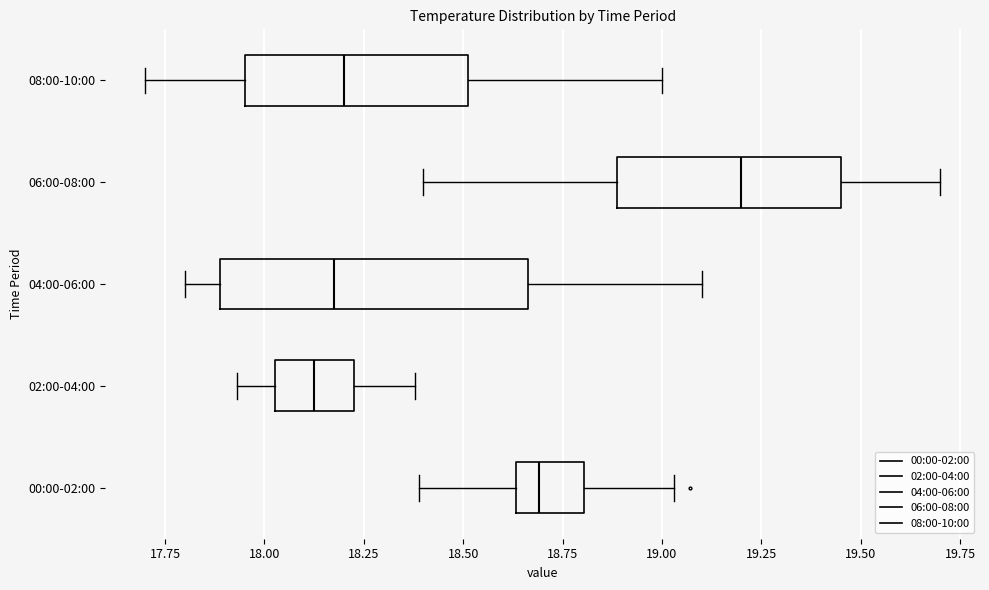

Reading bottom to top, transcribe this box plot: for each box, give where its median line is, the range the box spans, and where its two whiskers end, as read against the x-axis. The values are not printed on the chart, so give them approximately, as read against the axis.

00:00-02:00: median 18.70, box 18.65 to 18.80, whiskers 18.40 to 19.05
02:00-04:00: median 18.15, box 18.05 to 18.25, whiskers 17.95 to 18.40
04:00-06:00: median 18.20, box 17.90 to 18.65, whiskers 17.80 to 19.10
06:00-08:00: median 19.20, box 18.90 to 19.45, whiskers 18.40 to 19.70
08:00-10:00: median 18.20, box 17.95 to 18.50, whiskers 17.70 to 19.00